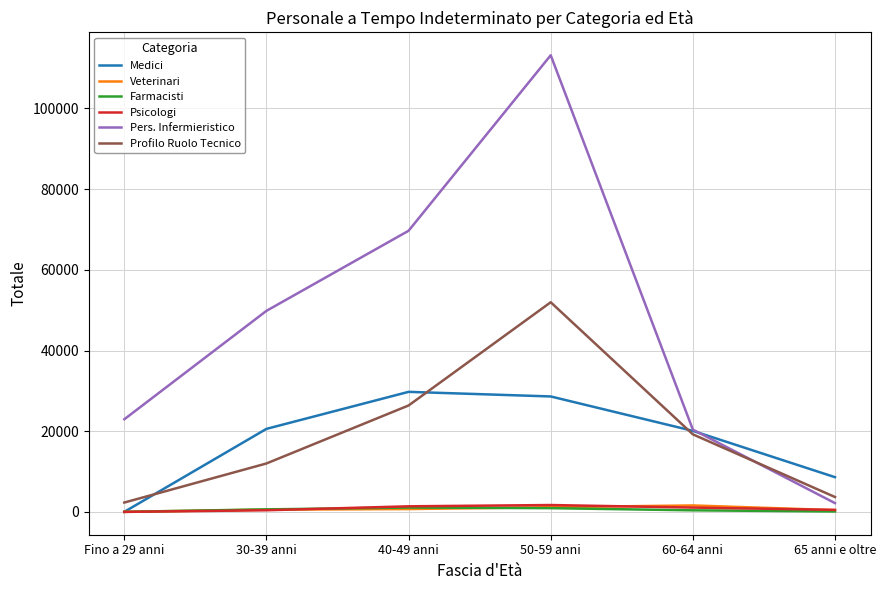

Which series has the largest total across all categories?

Pers. Infermieristico